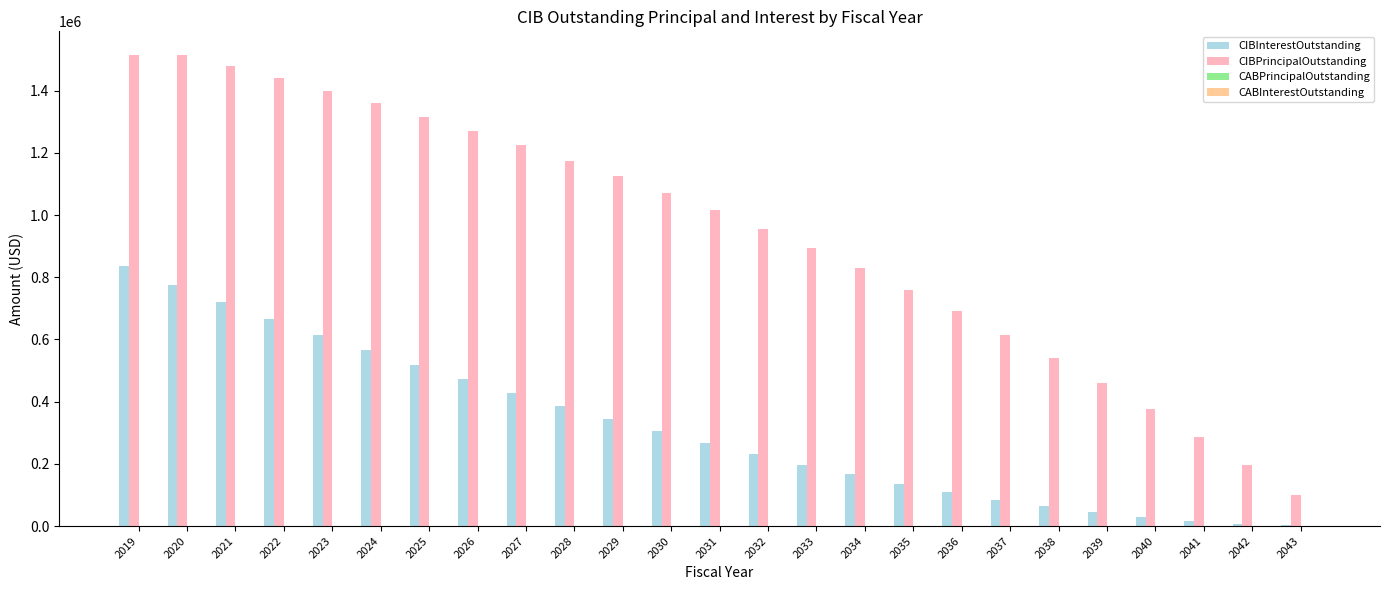

What is the sum of the CIBInterestOutstanding values at 2033 and 2035?

334287.5